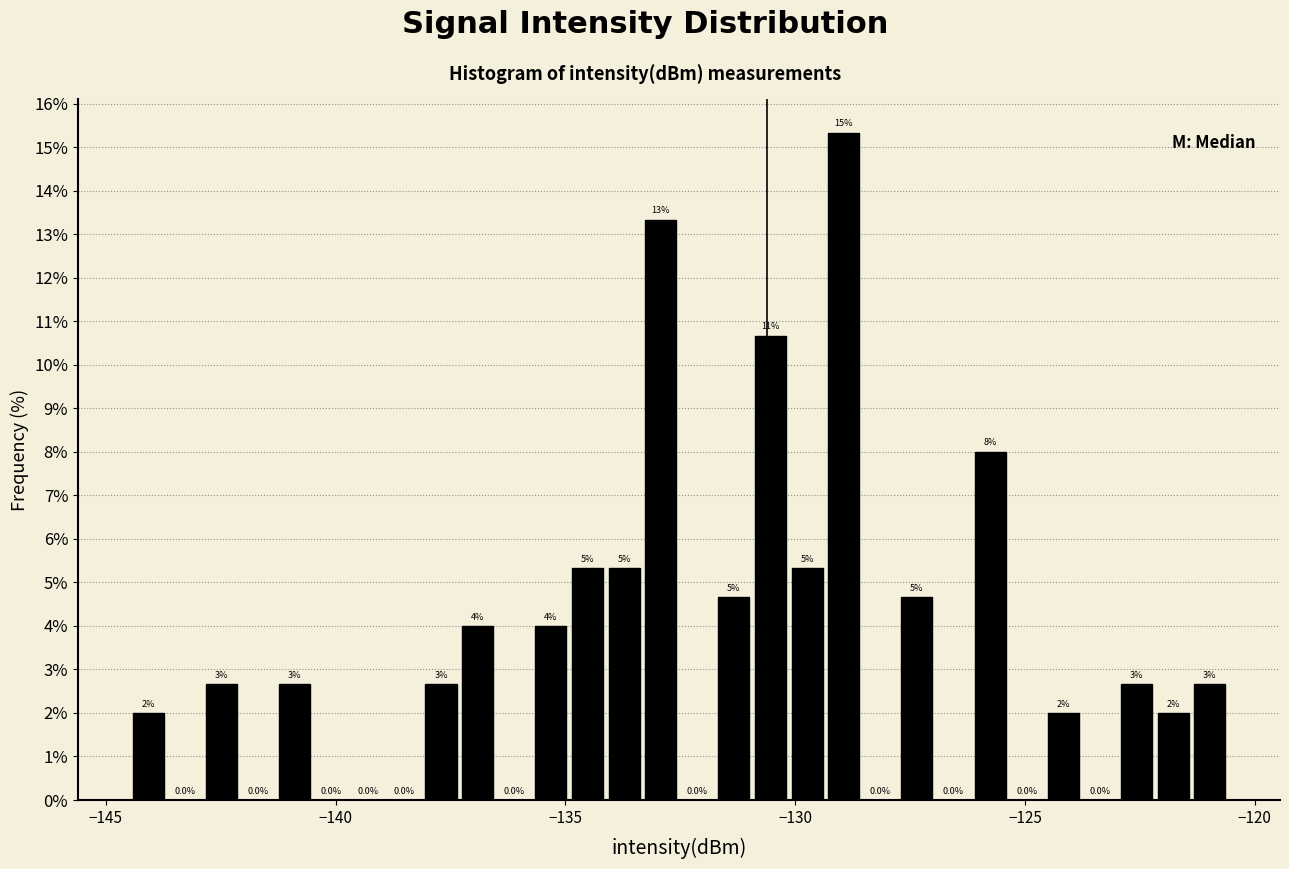

Read against the x-axis, roughly where is the centre of the tallest bar?

-129.0